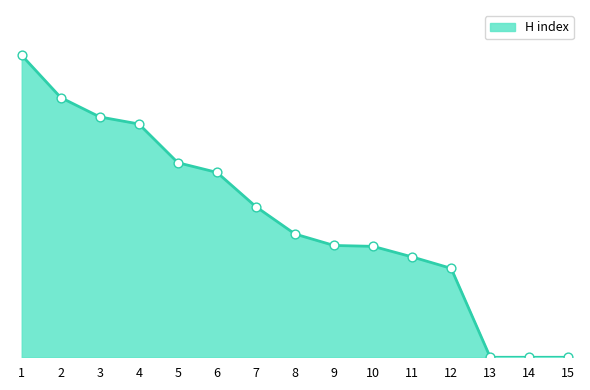

What is the change in value from 8 to 15?

-140